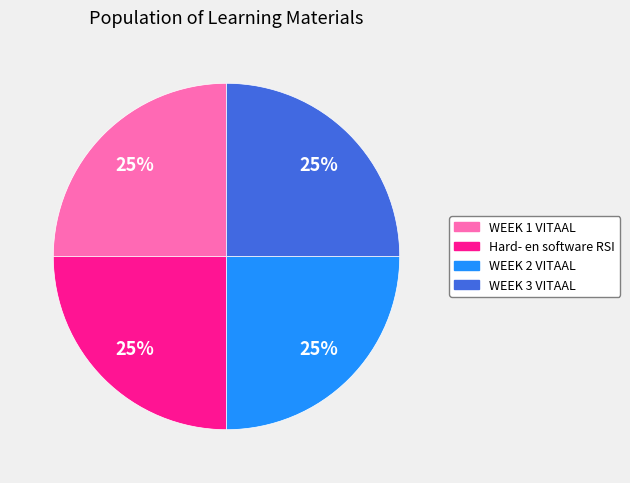

What percentage is the WEEK 3 VITAAL slice, to the nearest percent?

25%